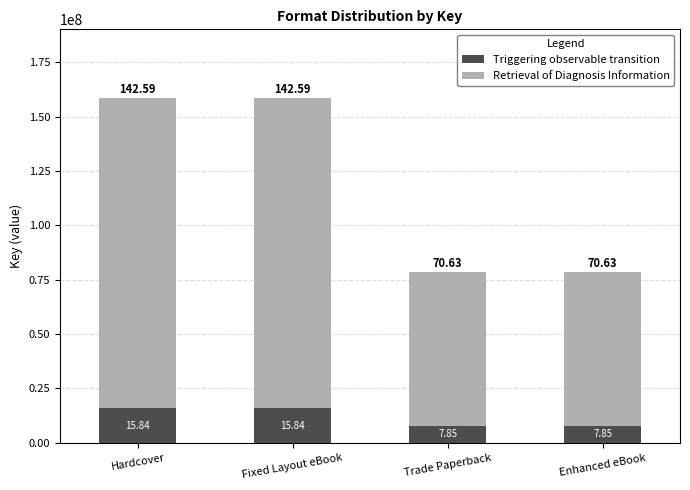

List the labels in order of Retrieval of Diagnosis Information value, largest first.

Hardcover, Fixed Layout eBook, Trade Paperback, Enhanced eBook